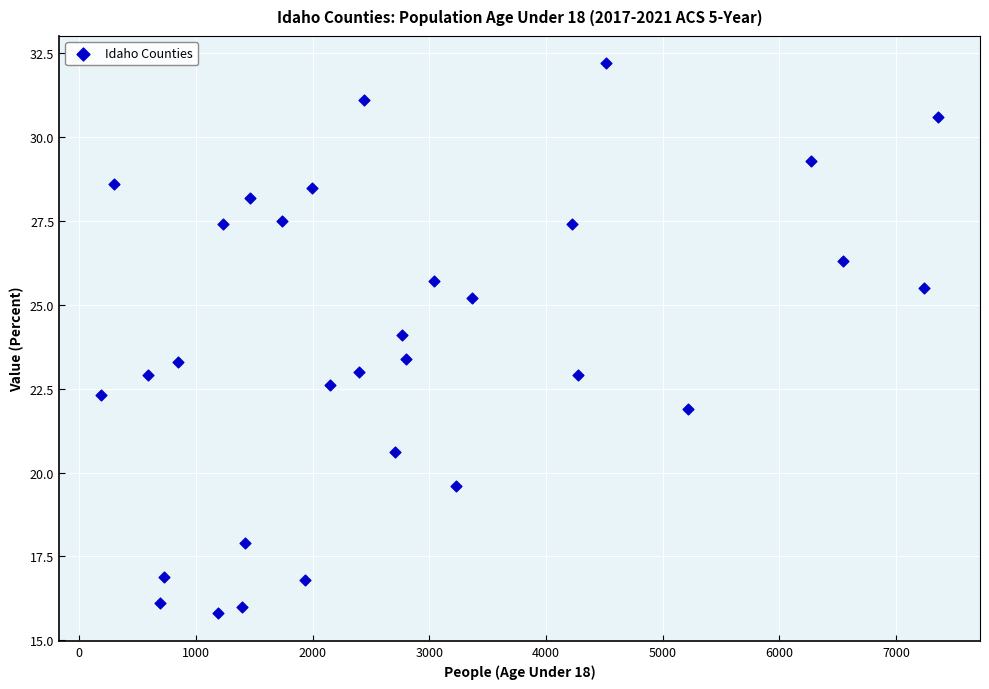

What is the range of X values (max minus min)?

7174.0